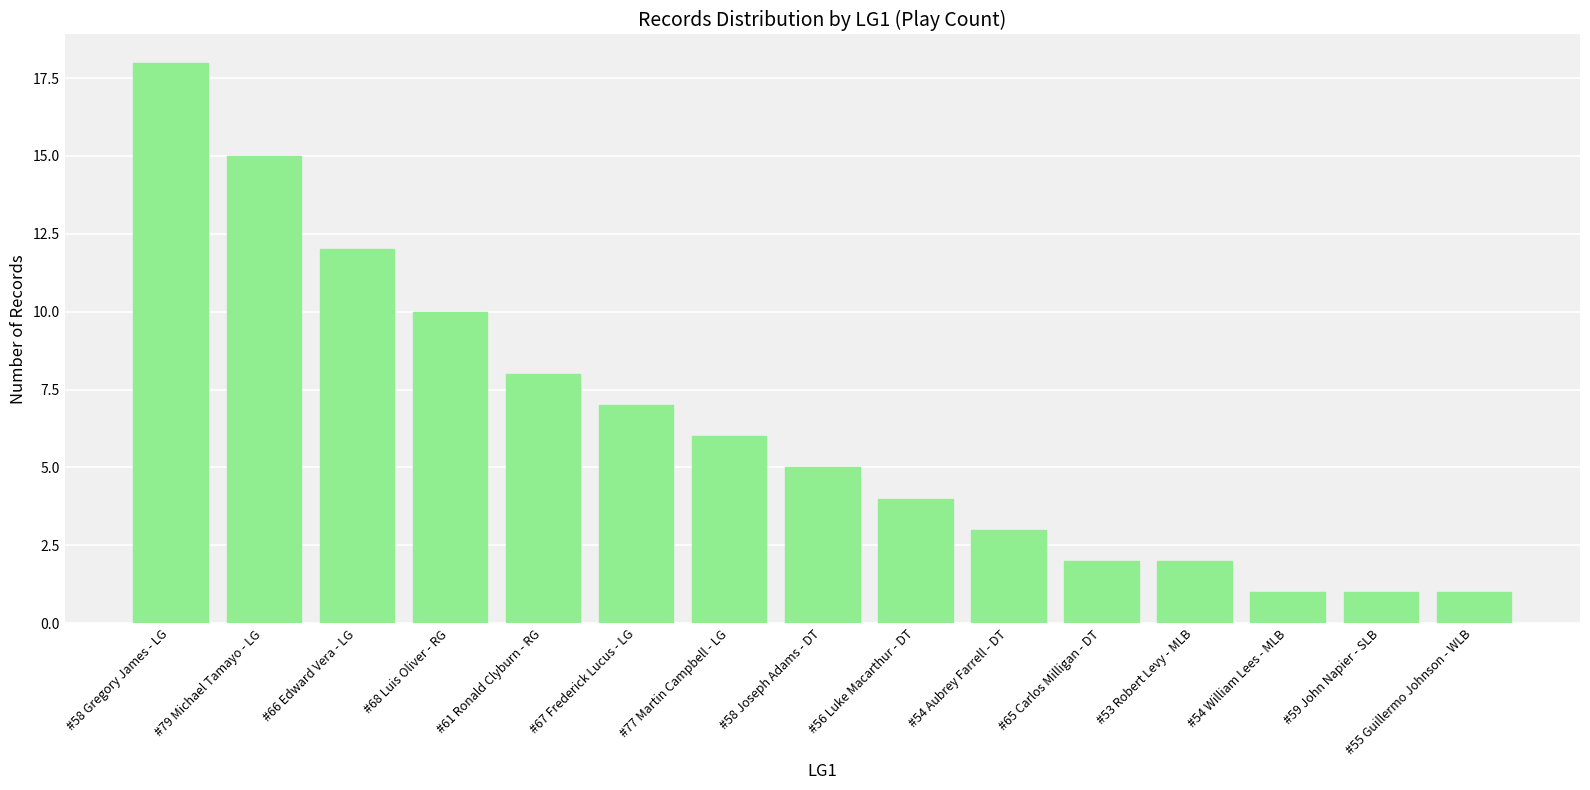

What is the change in value from #58 Gregory James - LG to #55 Guillermo Johnson - WLB?

-17